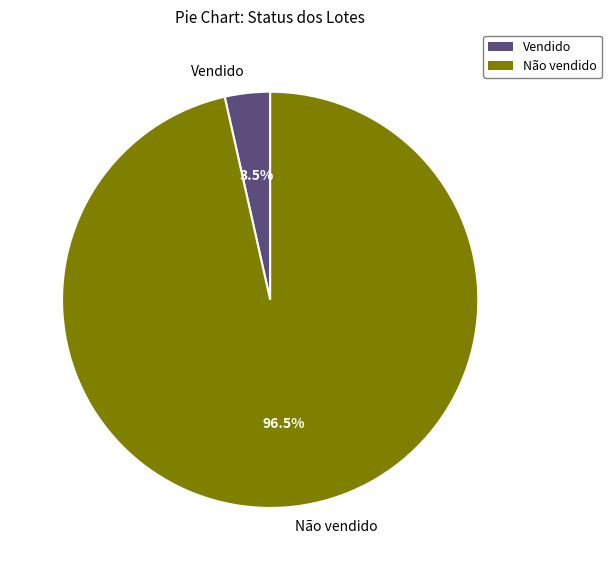

Is it true that Não vendido is 83% of the pie?

False